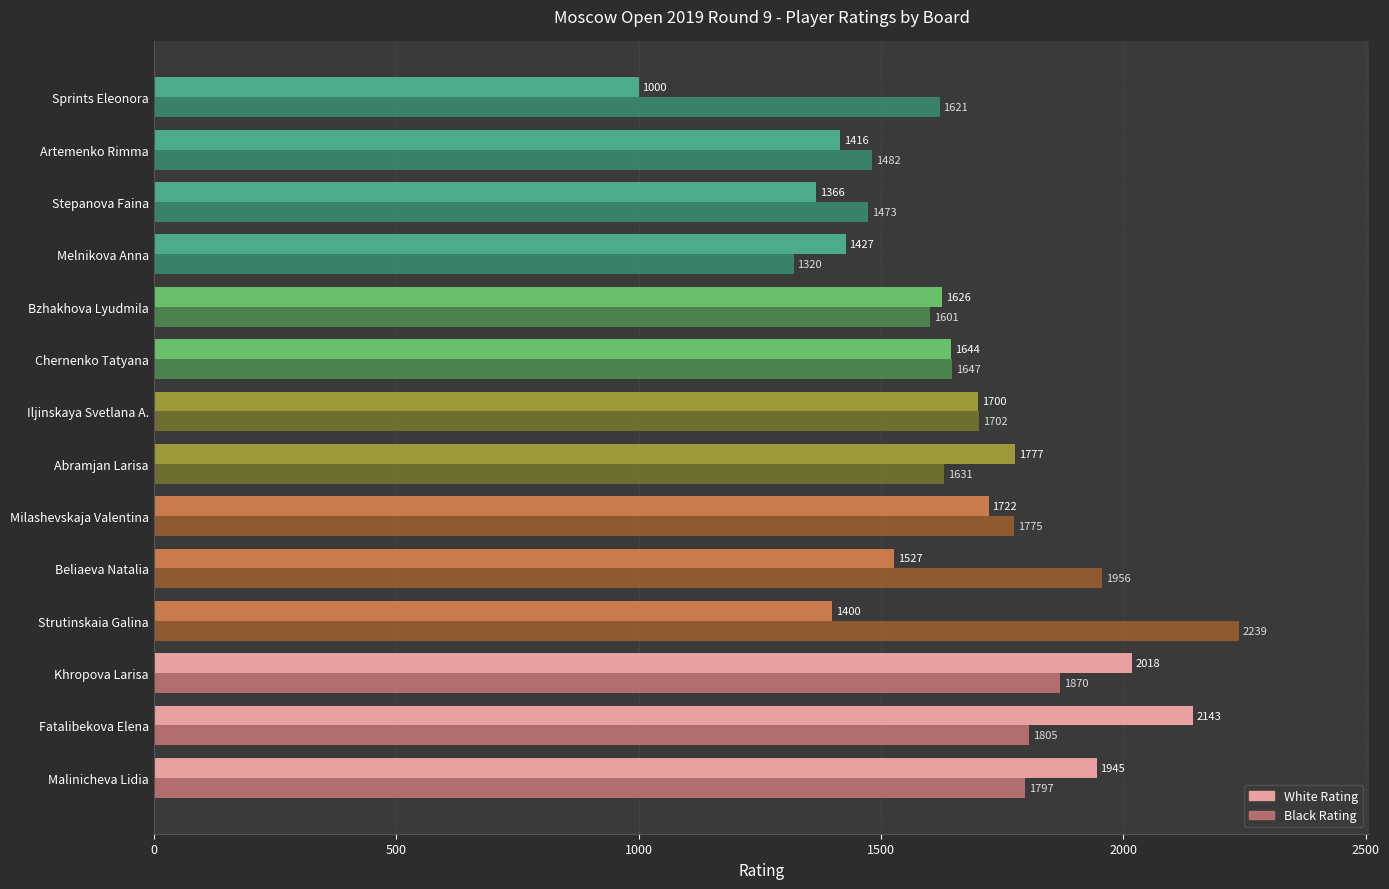

What are all the series names shown in the legend?

White Rating, Black Rating